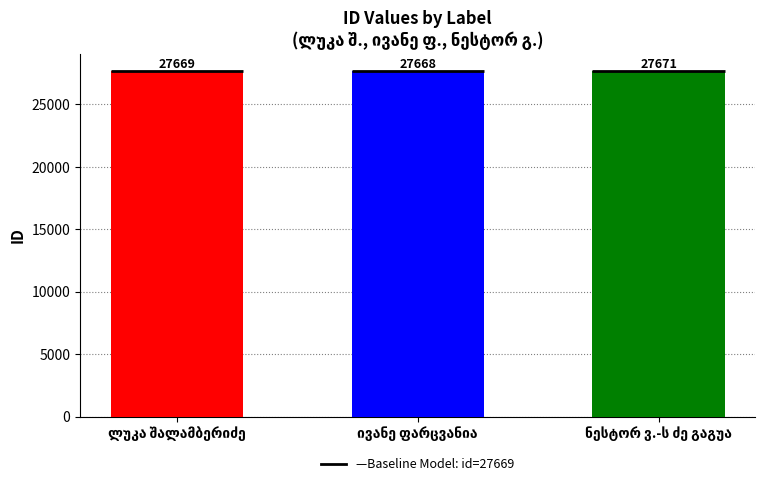

What is the change in value from ლუკა შალამბერიძე to ივანე ფარცვანია?

-1